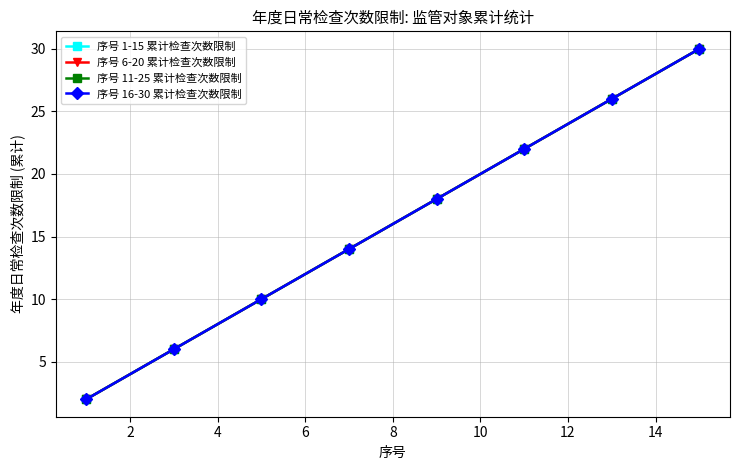

Does the chart have visible grid lines?

Yes